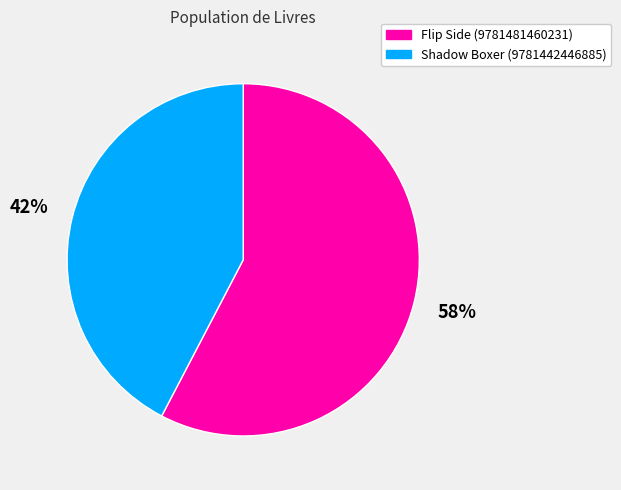

What is the majority slice?

Flip Side (9781481460231)